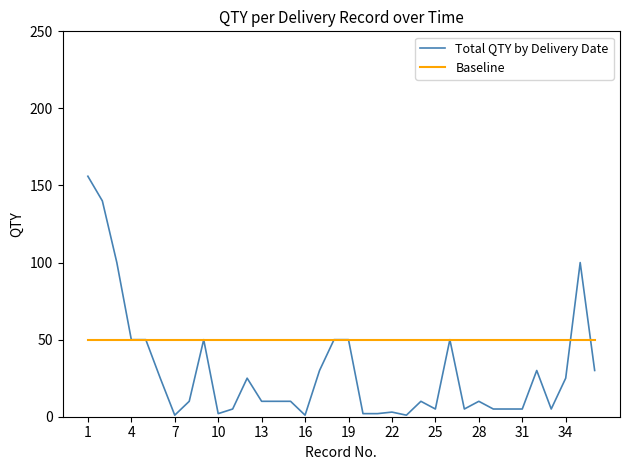

Which series has the largest total across all categories?

Baseline